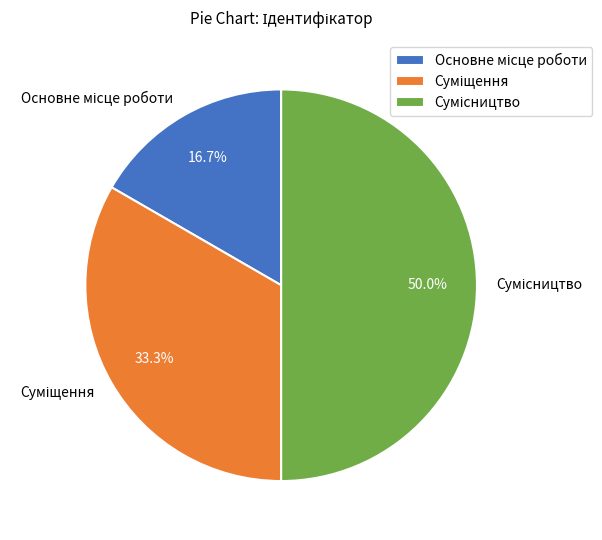

To the nearest percent, what is the difference between the largest and smallest slice percentages?

33%